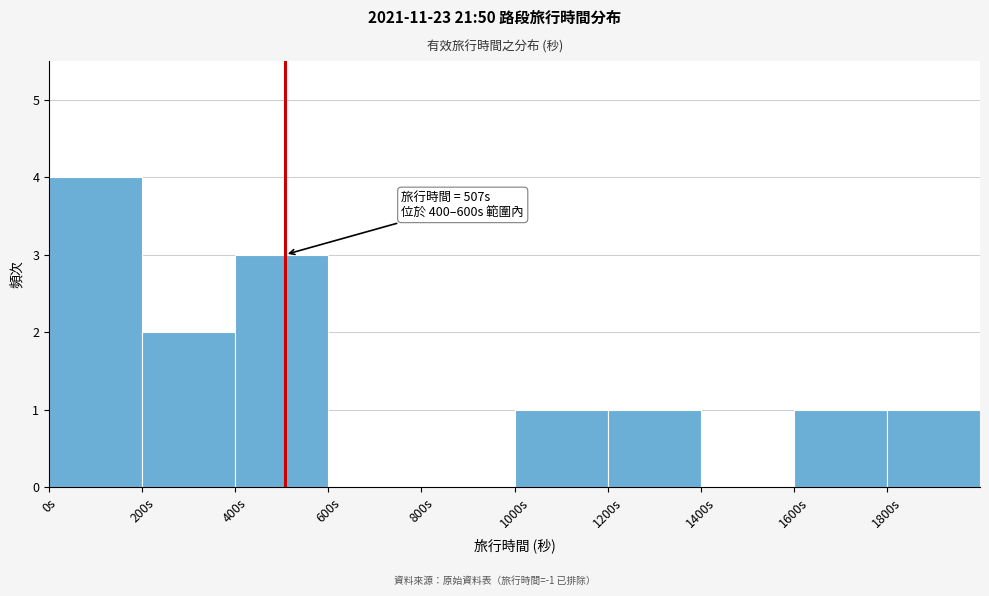

Over which range of the x-axis is the bar tallest?

0 to 200